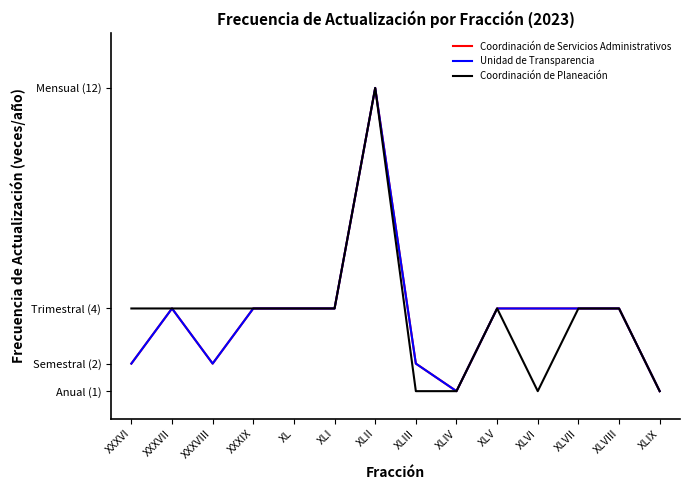

Is this an area chart (filled region under the line)?

No